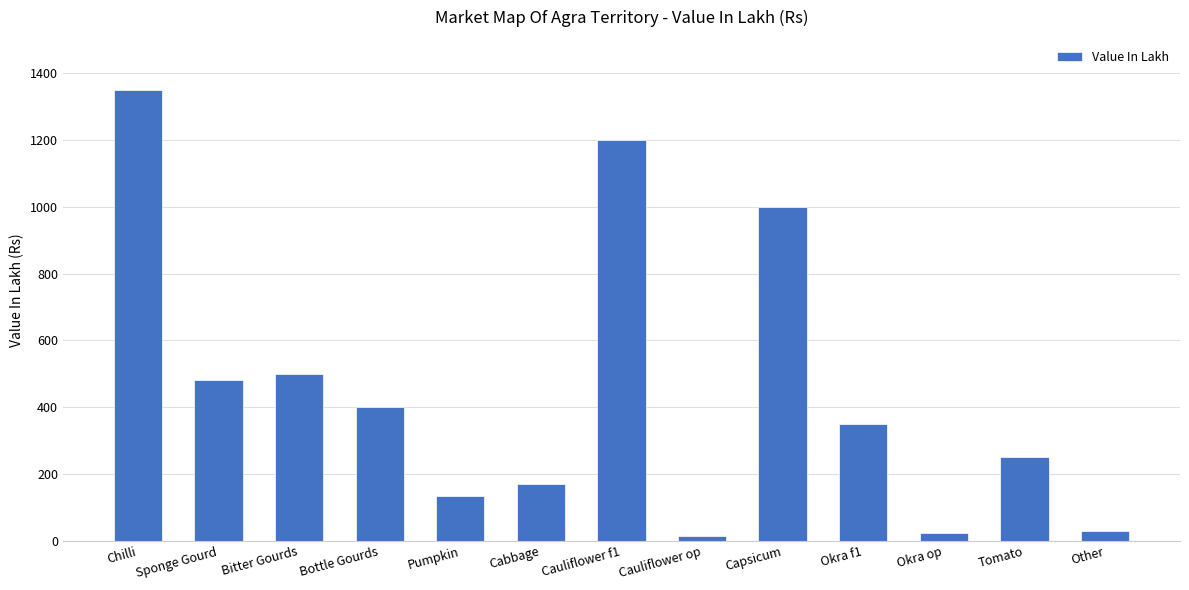

Approximately how many times larger is the value at Cabbage compared to Other?

5.7